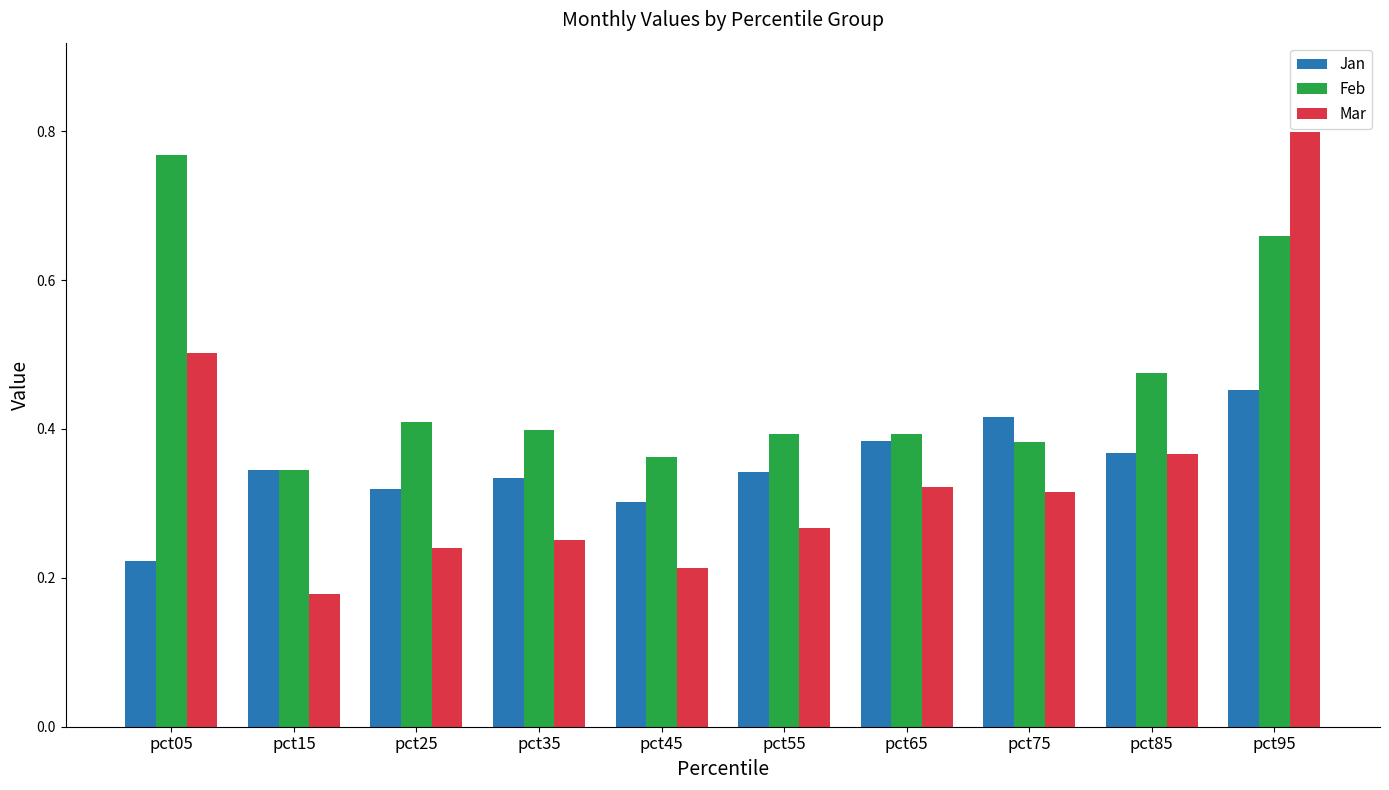

Is the value of Feb at pct75 greater than the value of Jan at pct75?

No